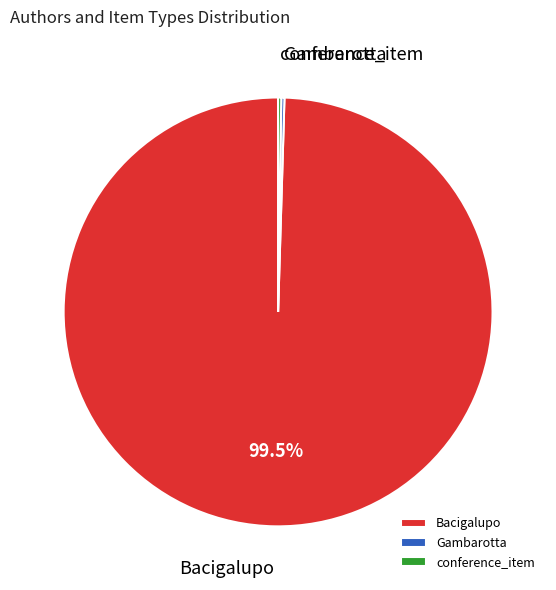

What is the majority slice?

Bacigalupo